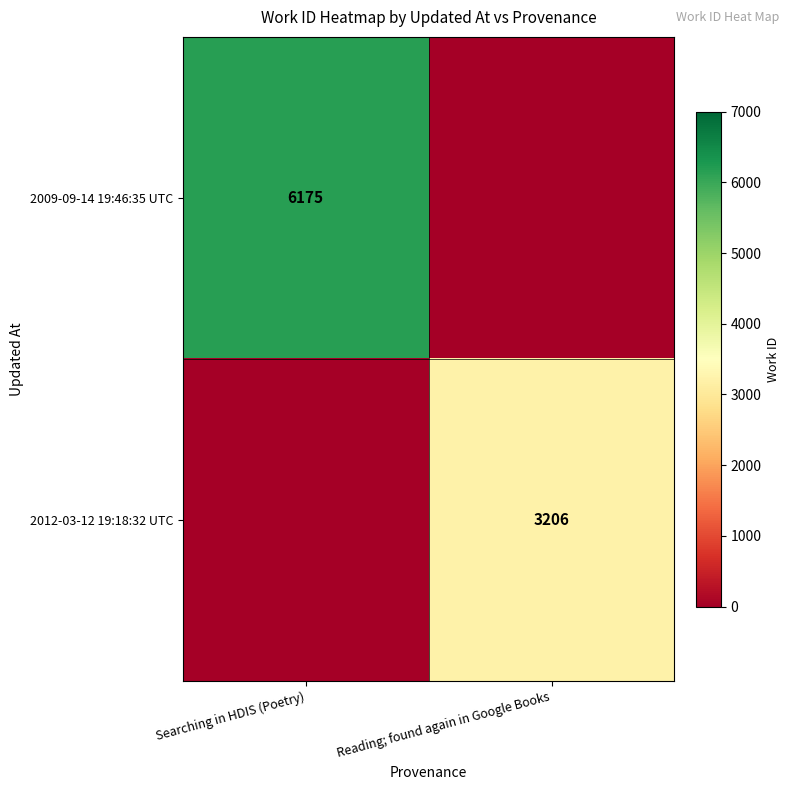

Is the value of 2009-09-14 19:46:35 UTC at Searching in HDIS (Poetry) greater than the value of 2012-03-12 19:18:32 UTC at Reading; found again in Google Books?

Yes